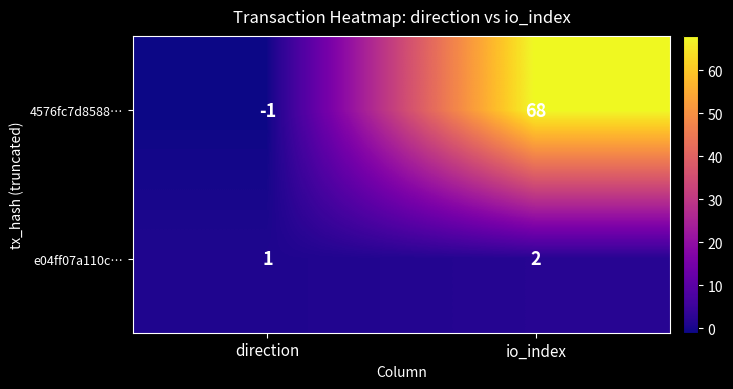

At direction, list the series in order from smallest to largest.

4576fc7d8588…, e04ff07a110c…